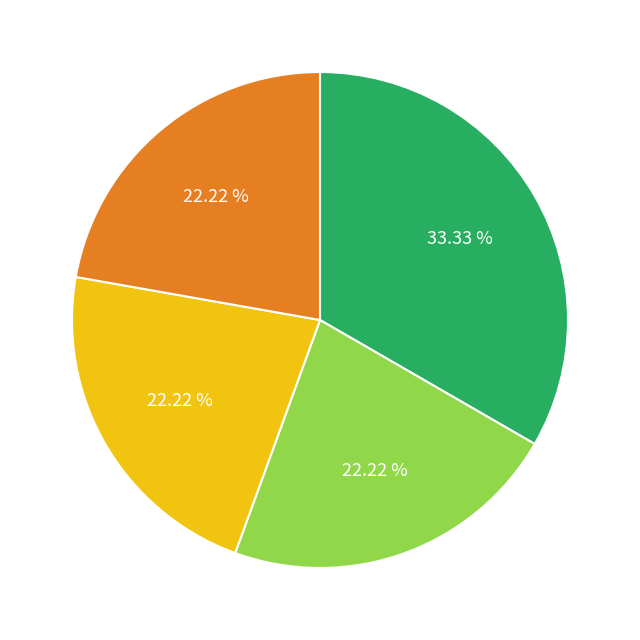

Is there a majority slice in this chart?

No